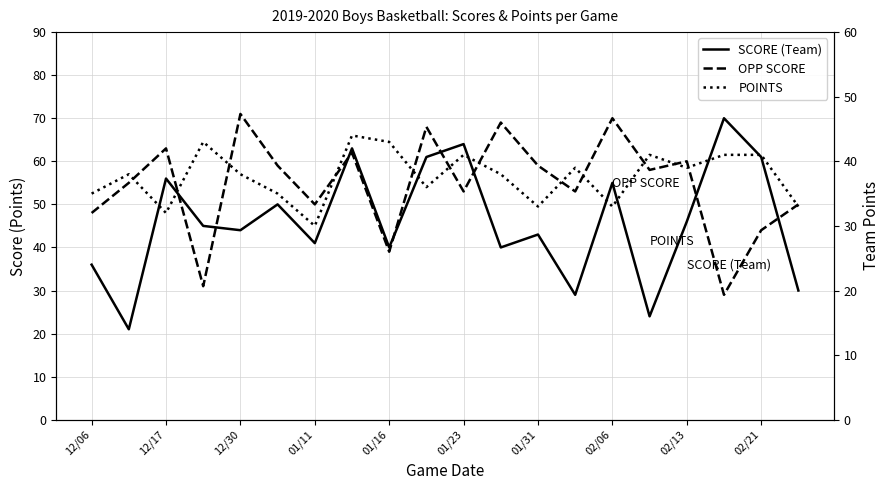

Between 12 and 17, which is larger?

17